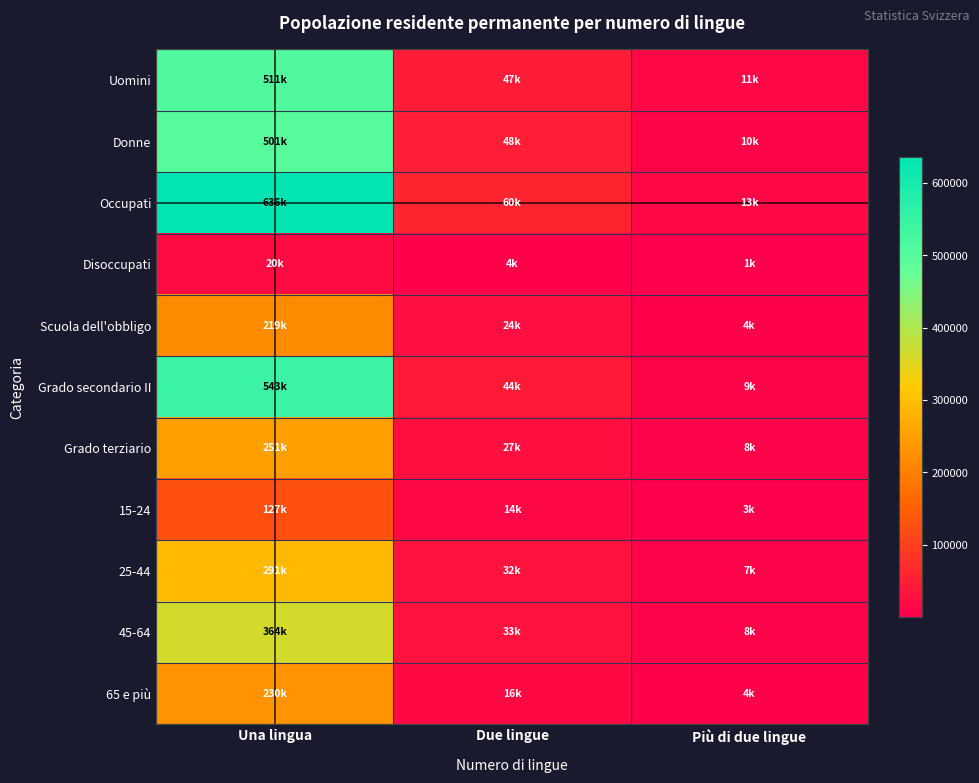

Reading left to right, extract all data points from this chart.

Uomini: Una lingua=510662.2	Due lingue=47442.0	Più di due lingue=11283.9
Donne: Una lingua=501488.3	Due lingue=48163.4	Più di due lingue=10248.9
Occupati: Una lingua=635799.3	Due lingue=60337.3	Più di due lingue=13446.6
Disoccupati: Una lingua=19761.6	Due lingue=3503.9	Più di due lingue=953.5
Scuola dell'obbligo: Una lingua=218659.7	Due lingue=24246.1	Più di due lingue=4151.9
Grado secondario II: Una lingua=542882.3	Due lingue=44497.3	Più di due lingue=9397.5
Grado terziario: Una lingua=250608.5	Due lingue=26862.0	Più di due lingue=7983.3
15-24: Una lingua=127002.0	Due lingue=14493.4	Più di due lingue=3080.4
25-44: Una lingua=290758.6	Due lingue=31921.7	Più di due lingue=6734.2
45-64: Una lingua=364295.5	Due lingue=33007.9	Più di due lingue=7684.0
65 e più: Una lingua=230094.4	Due lingue=16182.5	Più di due lingue=4034.2